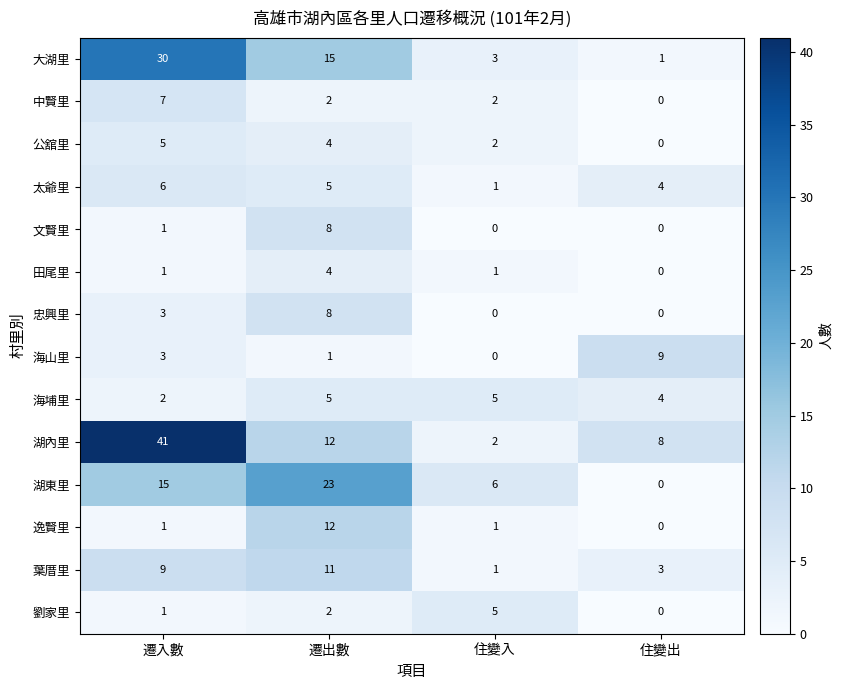

What is the spread (max minus min) of values at 住變入?

6